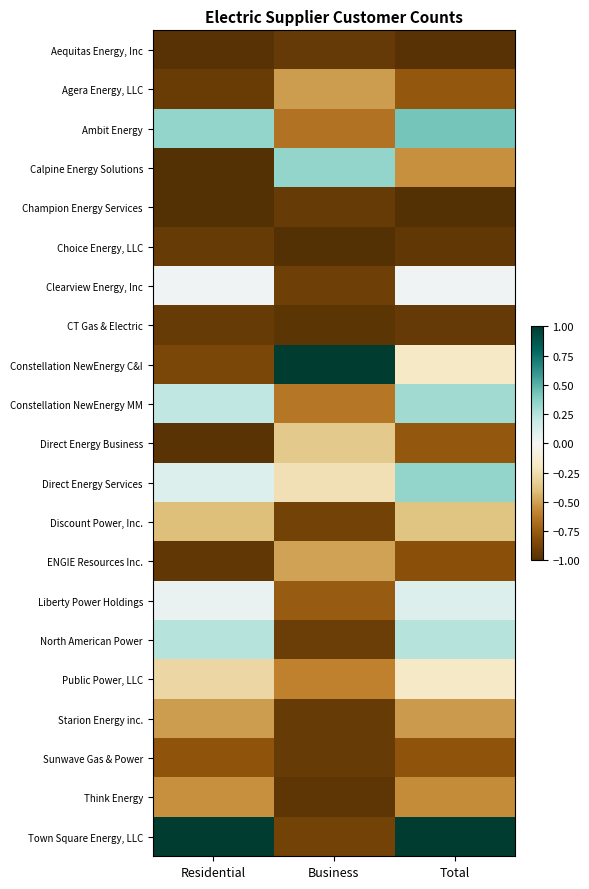

Rank the series at Business from highest to lowest value.

Constellation NewEnergy C&I, Calpine Energy Solutions, Direct Energy Services, Direct Energy Business, ENGIE Resources Inc., Agera Energy, LLC, Public Power, LLC, Constellation NewEnergy MM, Ambit Energy, Liberty Power Holdings, Discount Power, Inc., Town Square Energy, LLC, Clearview Energy, Inc, North American Power, Starion Energy inc., Sunwave Gas & Power, Champion Energy Services, Aequitas Energy, Inc, Think Energy, CT Gas & Electric, Choice Energy, LLC